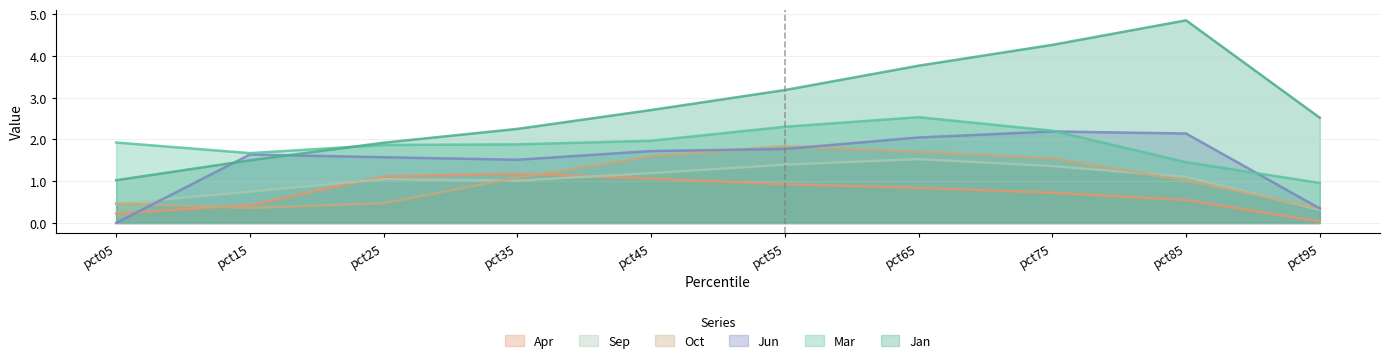

After their last crossing, which series has the higher values: Apr or Jun?

Jun